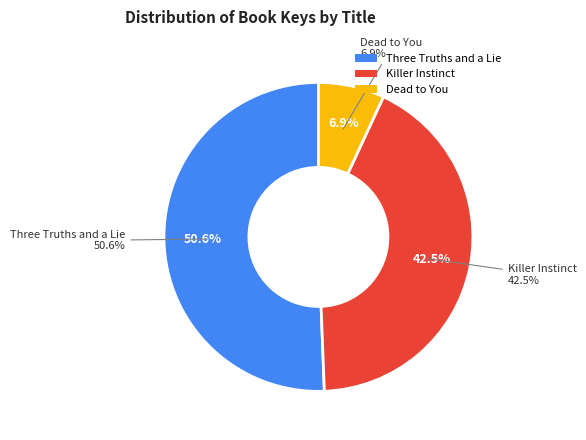

Between Killer Instinct and Dead to You, which is larger?

Killer Instinct